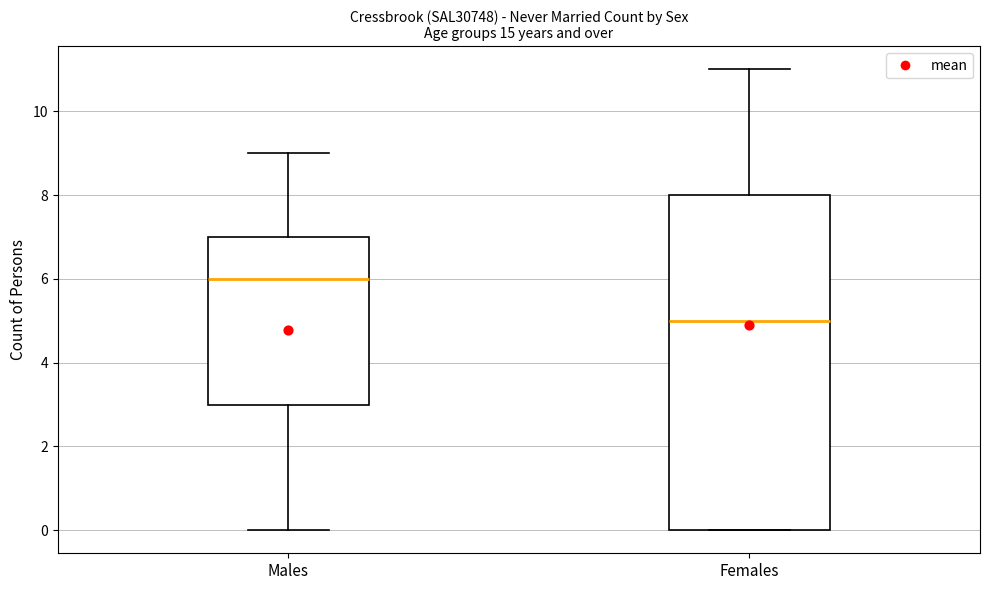

Reading left to right, transcribe this box plot: for each box, give where its median line is, the range the box spans, and where its two whiskers end, as read against the y-axis. The values are not printed on the chart, so give them approximately, as read against the axis.

Males: median 6, box 3 to 7, whiskers 0 to 9
Females: median 5, box 0 to 8, whiskers 0 to 11